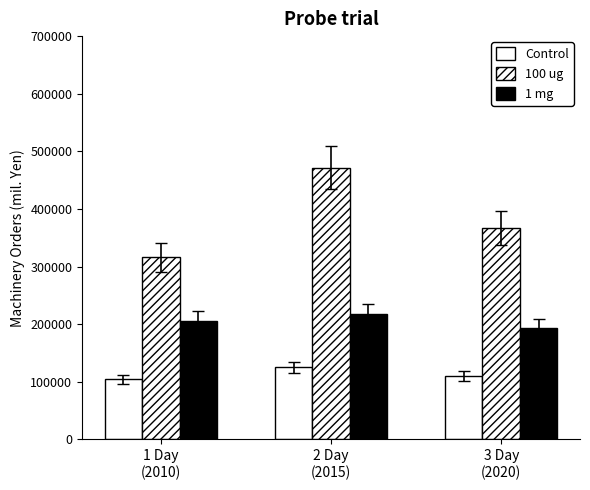

Rank the series by their maximum value, from highest to lowest.

100 ug, 1 mg, Control